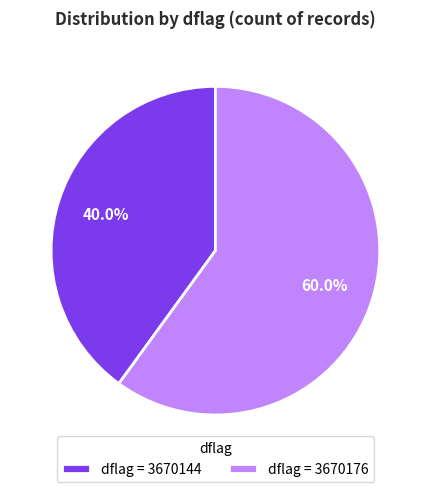

Count the number of slices in the pie.

2